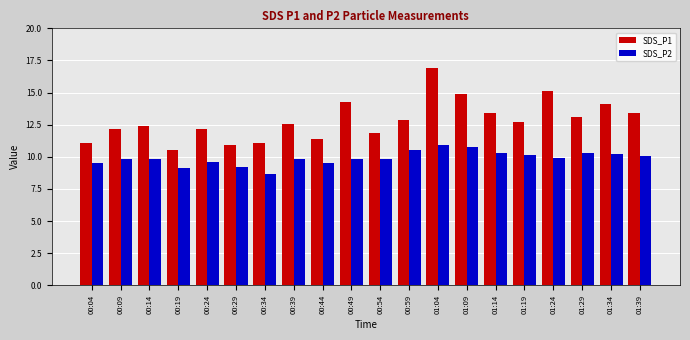

Between 00:04 and 00:49, which series saw the biggest shift?

SDS_P1